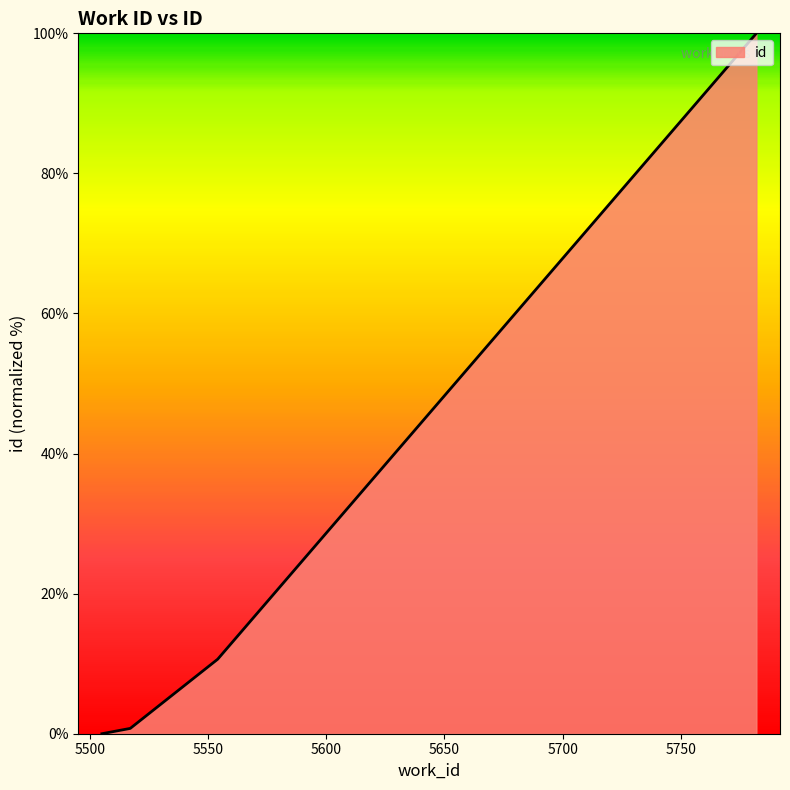

What is the maximum value shown in the chart?

100.0